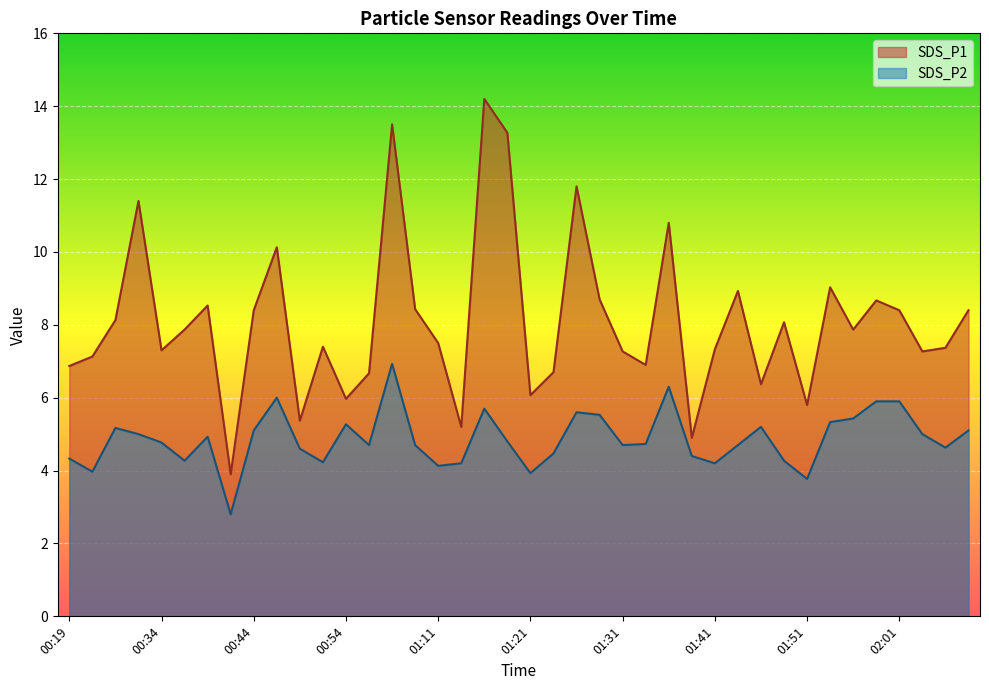

Reading left to right, extract all data points from this chart.

SDS_P1: 00:19=6.9	00:24=7.1	00:26=8.1	00:32=11.4	00:34=7.3	00:36=7.9	00:39=8.5	00:41=3.9	00:44=8.4	00:46=10.1	00:49=5.4	00:51=7.4	00:54=6.0	00:56=6.7	01:06=13.5	01:09=8.4	01:11=7.5	01:14=5.2	01:16=14.2	01:19=13.3	01:21=6.1	01:24=6.7	01:26=11.8	01:29=8.7	01:31=7.3	01:34=6.9	01:36=10.8	01:38=4.9	01:41=7.3	01:43=8.9	01:46=6.4	01:48=8.1	01:51=5.8	01:53=9.0	01:56=7.9	01:58=8.7	02:01=8.4	02:03=7.3	02:06=7.4	02:08=8.4
SDS_P2: 00:19=4.3	00:24=4.0	00:26=5.2	00:32=5.0	00:34=4.8	00:36=4.3	00:39=4.9	00:41=2.8	00:44=5.1	00:46=6.0	00:49=4.6	00:51=4.2	00:54=5.3	00:56=4.7	01:06=6.9	01:09=4.7	01:11=4.1	01:14=4.2	01:16=5.7	01:19=4.8	01:21=3.9	01:24=4.5	01:26=5.6	01:29=5.5	01:31=4.7	01:34=4.7	01:36=6.3	01:38=4.4	01:41=4.2	01:43=4.7	01:46=5.2	01:48=4.3	01:51=3.8	01:53=5.3	01:56=5.4	01:58=5.9	02:01=5.9	02:03=5.0	02:06=4.6	02:08=5.1